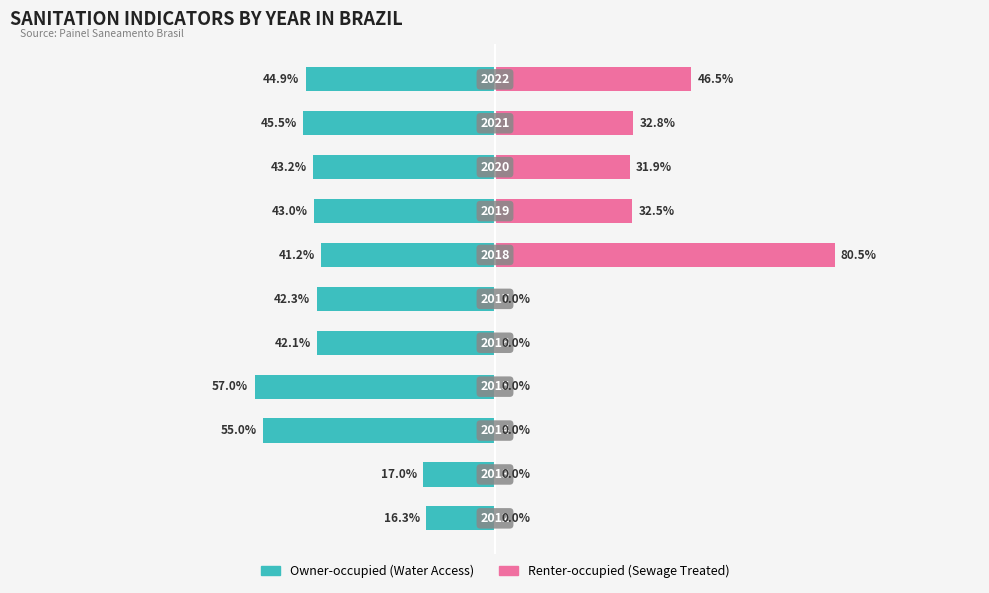

Between 0 and 1, which series saw the biggest shift?

Owner-occupied (Water Access)